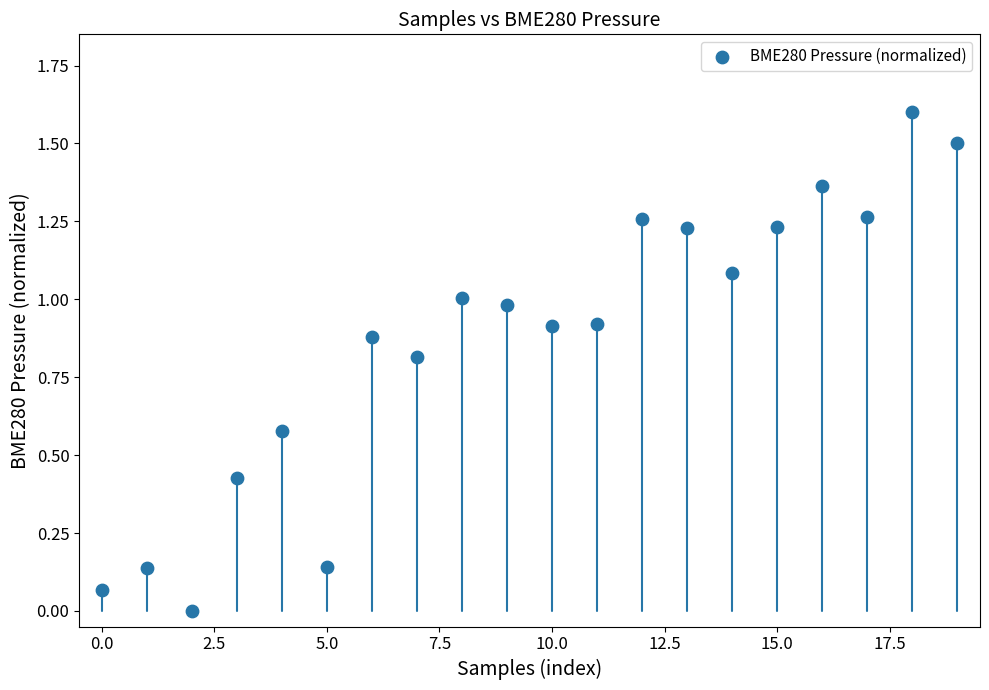

What is the range of Y values (max minus min)?

1.6